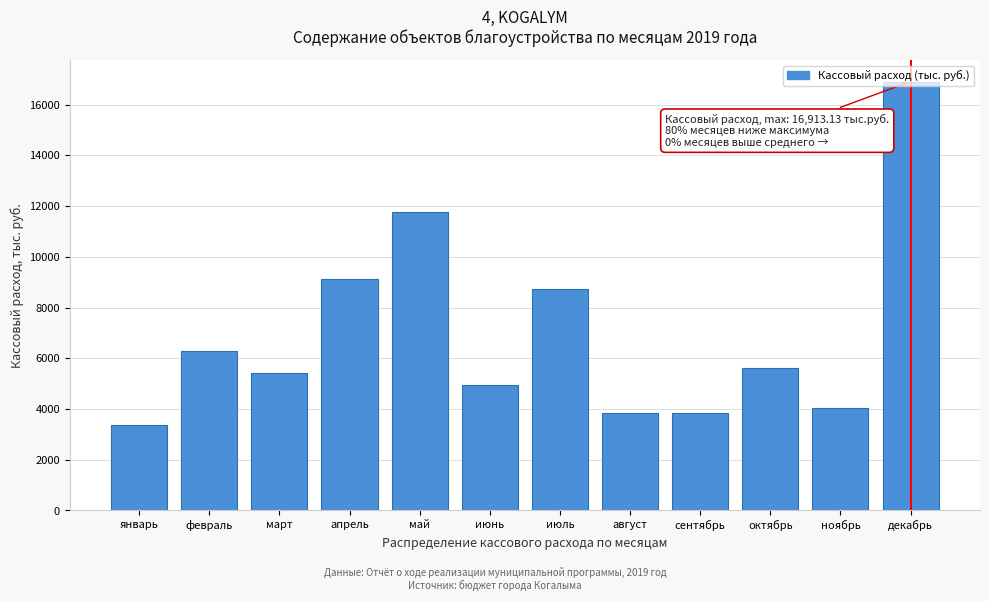

What is the label of the 9th bar from the right?

апрель